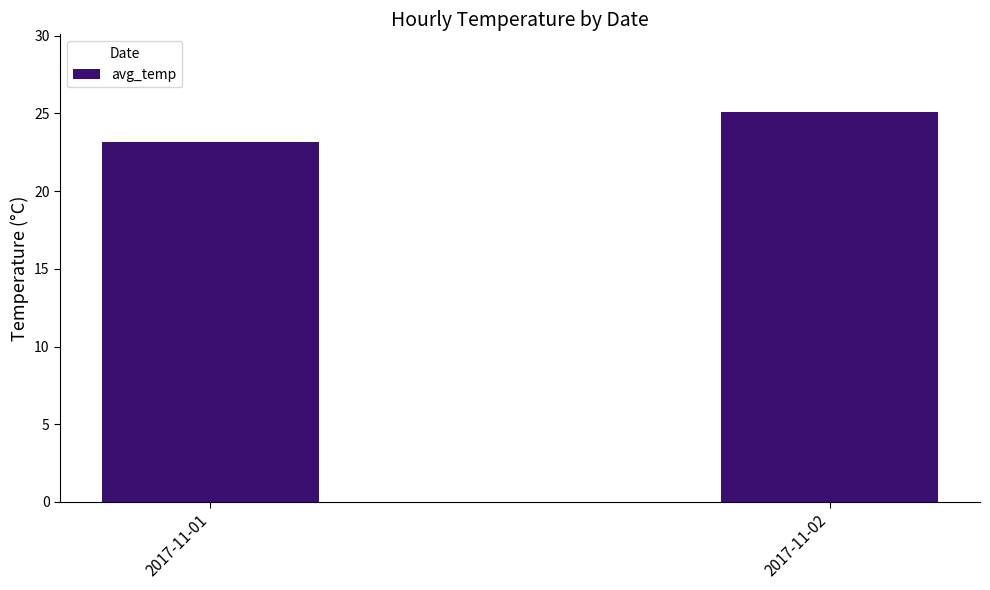

Is it true that the value at 2017-11-01 is 23.2?

True